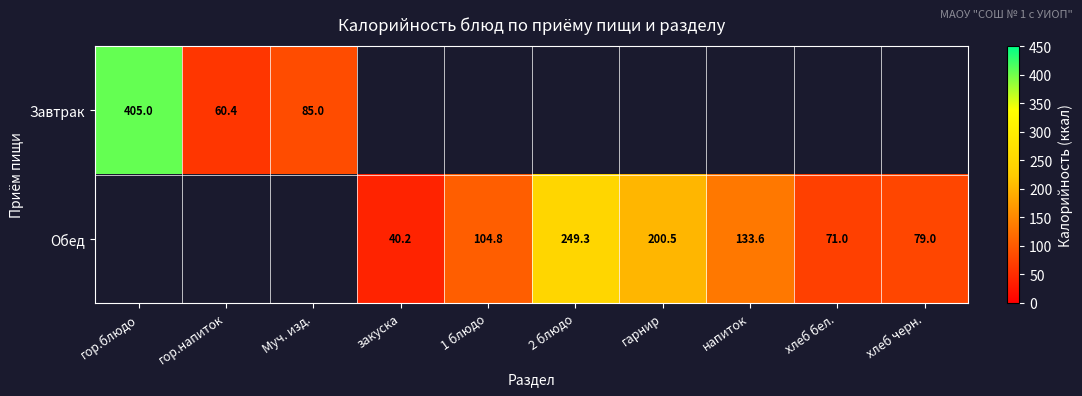

At how many categories does at least one series exceed 102?

5